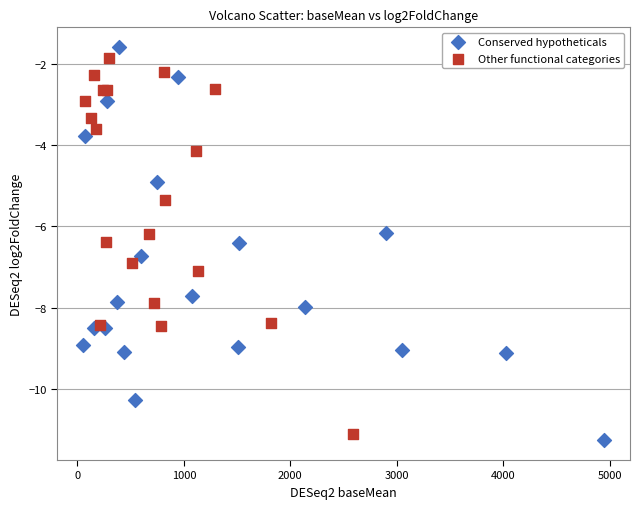

What are all the series names shown in the legend?

Conserved hypotheticals, Other functional categories